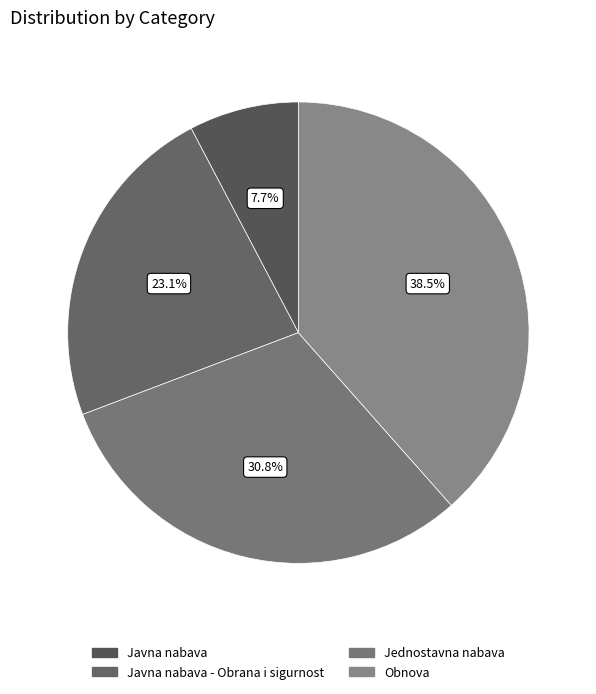

What percentage is NOT represented by Obnova?

61.5%